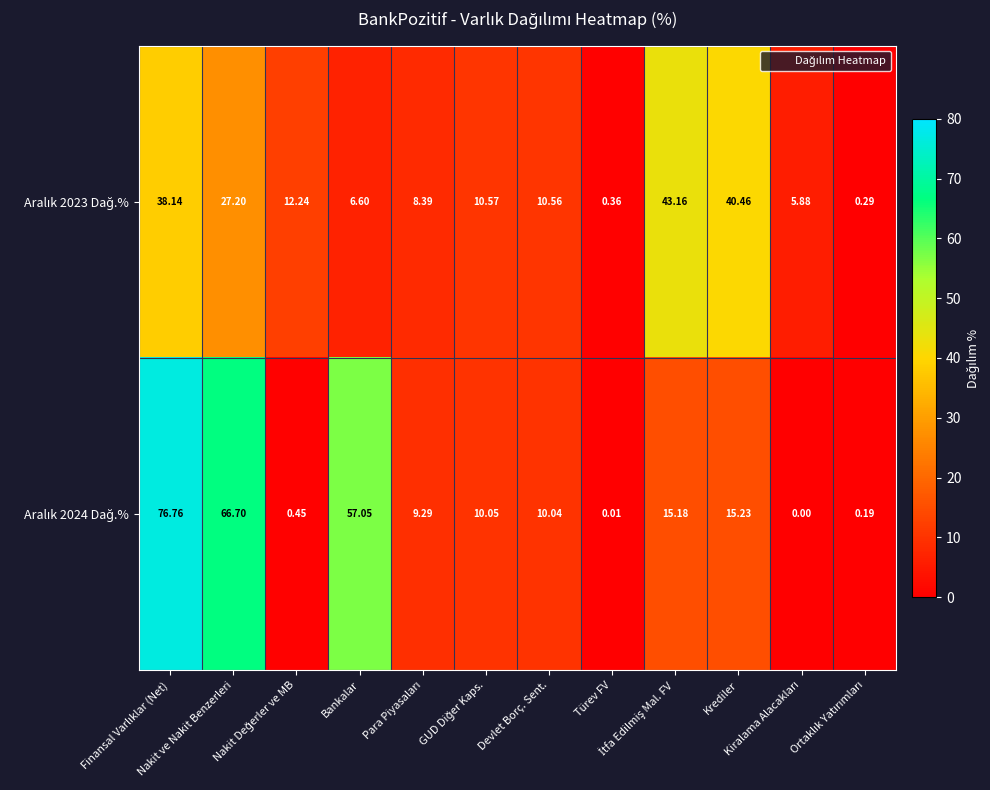

How many series are shown in this chart?

2